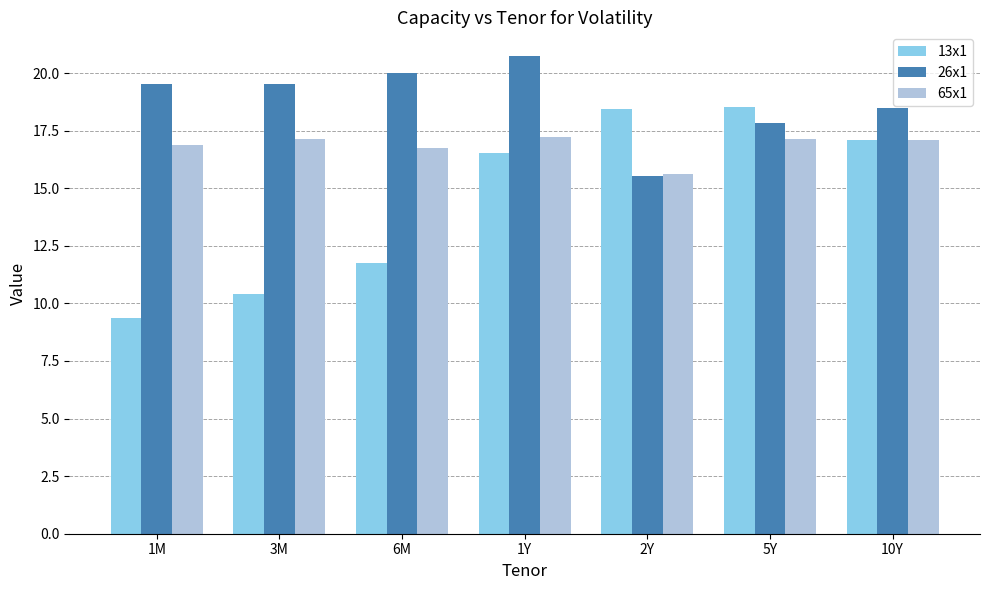

Which label corresponds to the largest value in the chart?

1Y